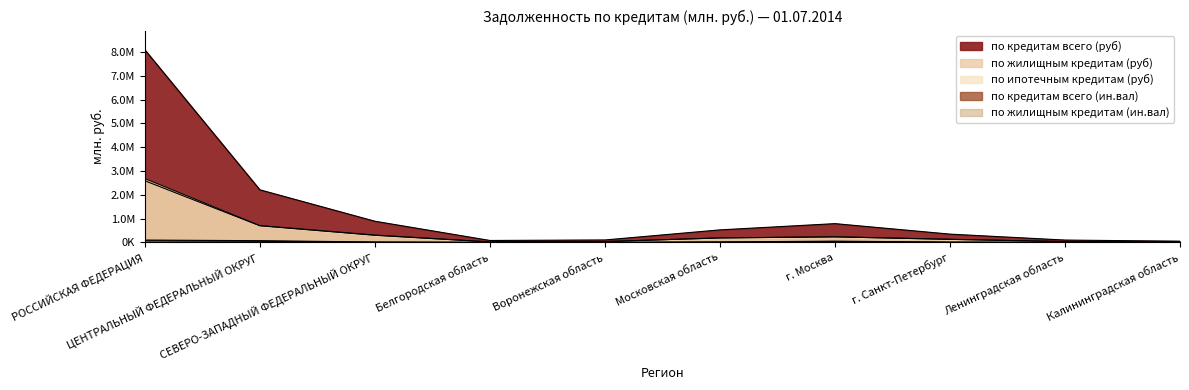

Where is the first local minimum for по жилищным кредитам (ин.вал)?

Белгородская область